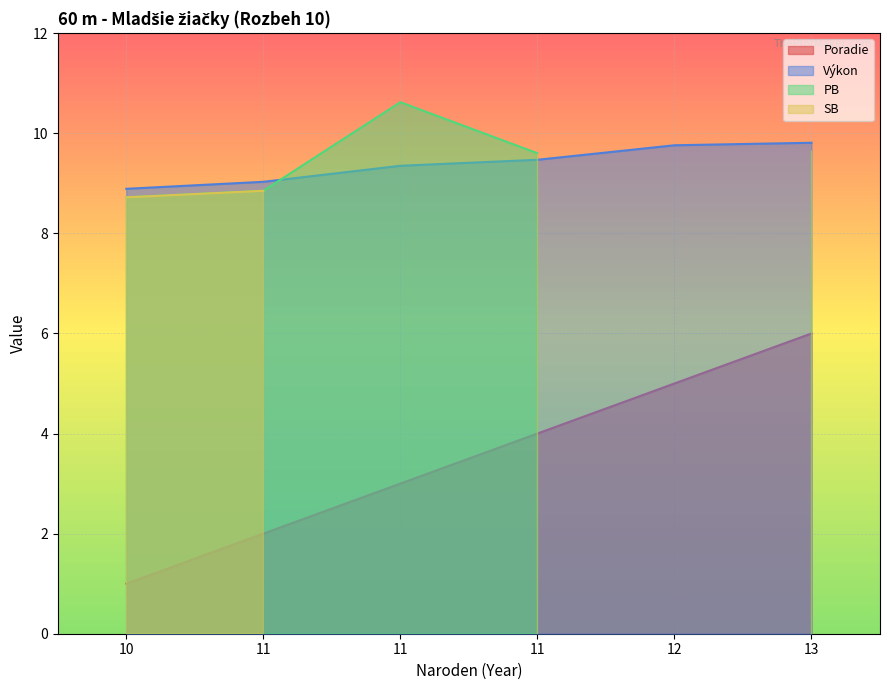

What is the total value across all series at 13?

15.8